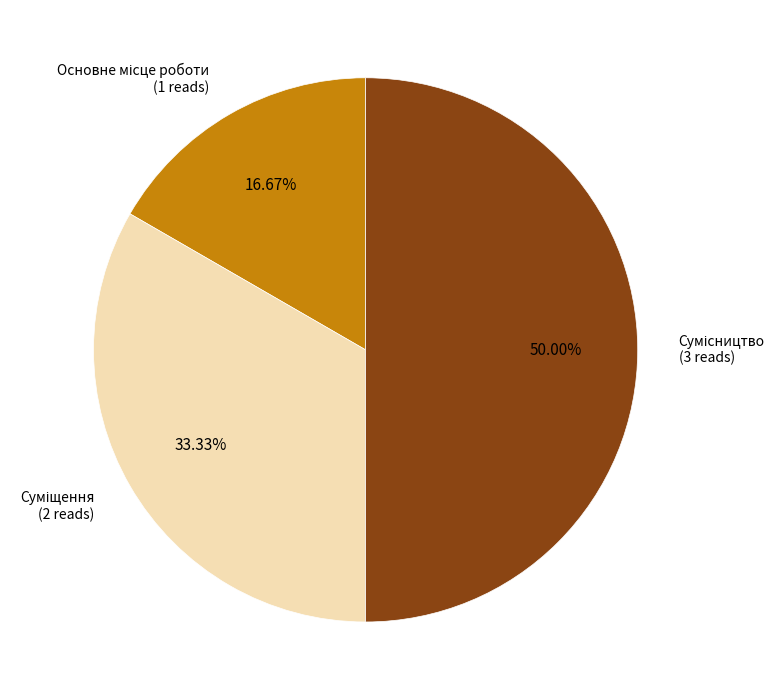

To the nearest percent, what is the difference between the largest and smallest slice percentages?

33%